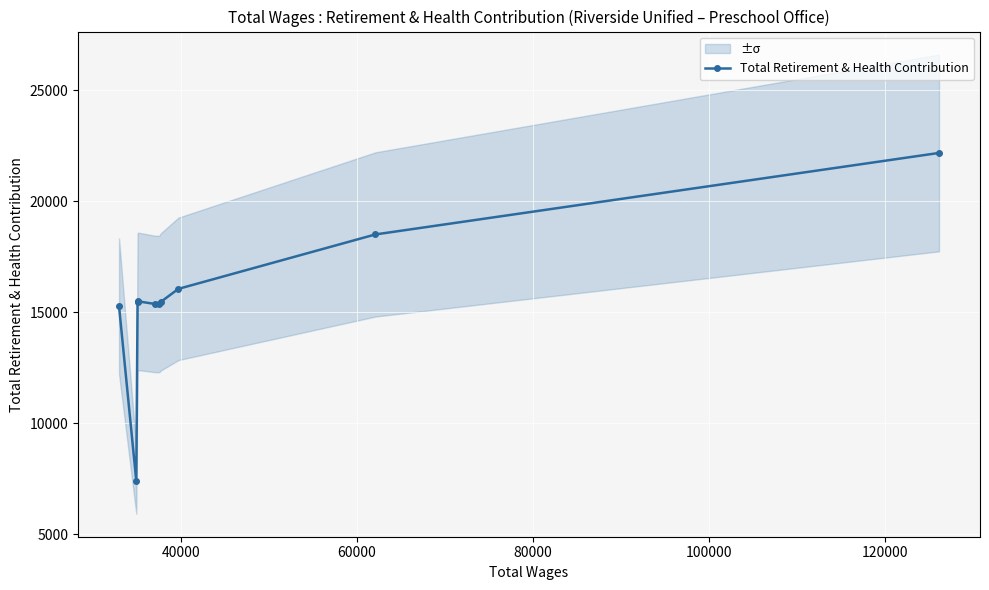

What is the maximum value for Total Retirement & Health Contribution?

22166